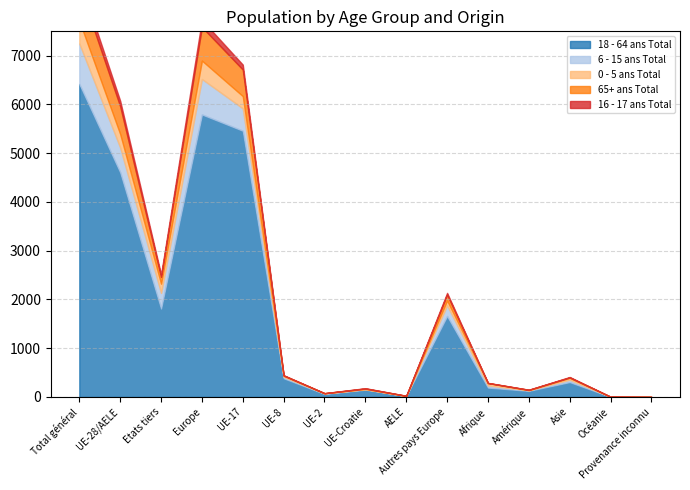

The value of 6 - 15 ans Total at Europe is 727. True or false?

True